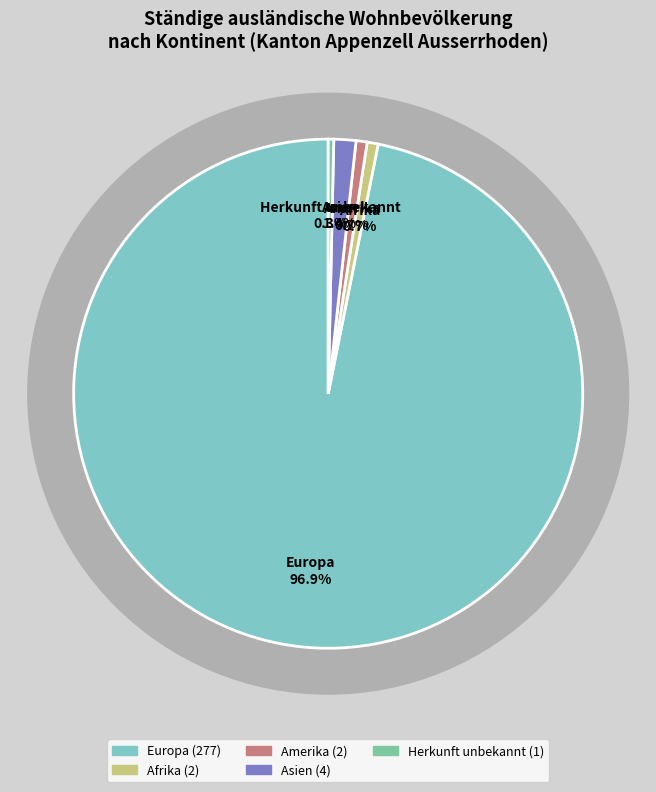

Which category has the biggest portion of the pie?

Europa